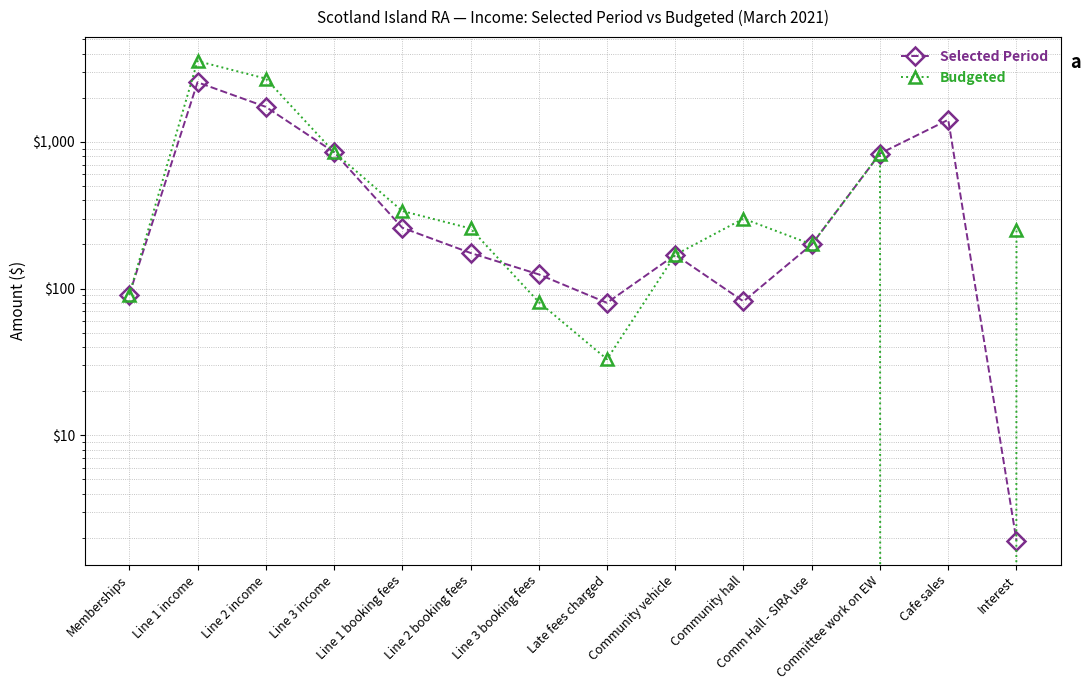

What is the difference between the Budgeted values at Line 2 income and Line 3 income?

1849.0